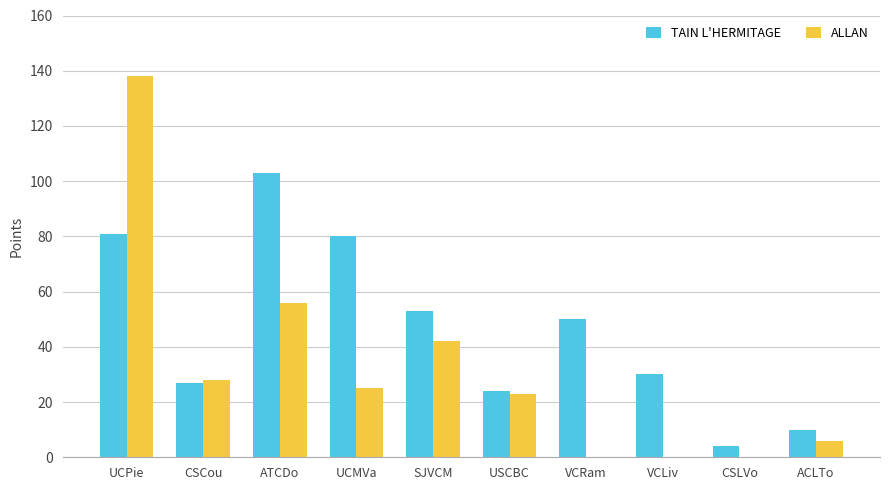

At which label is ALLAN closest to 69?

ATCDo